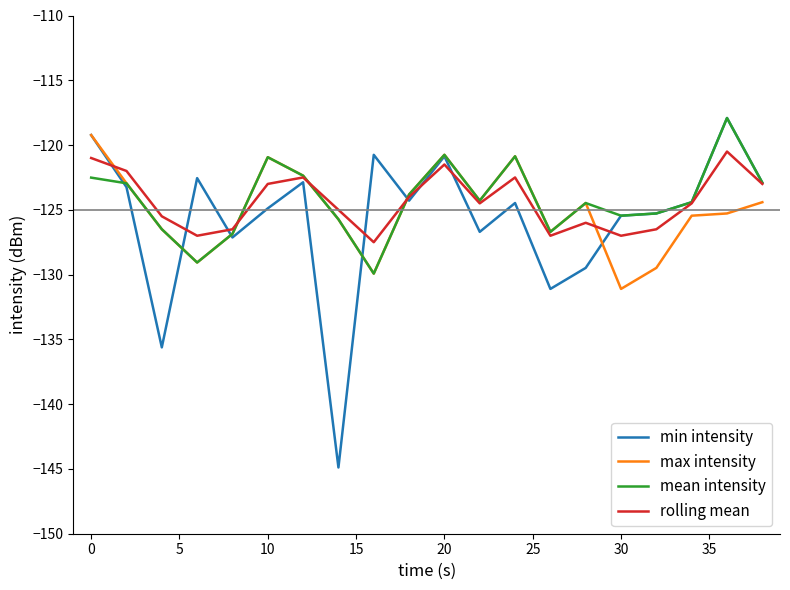

Which series has the largest range (max minus min)?

min intensity